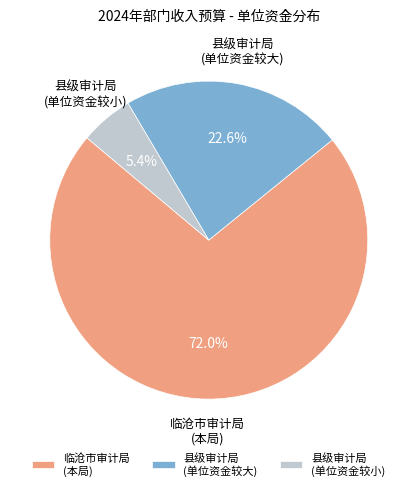

Rank the categories by value from lowest to highest.

县级审计局 (单位资金较小), 县级审计局 (单位资金较大), 临沧市审计局 (本局)